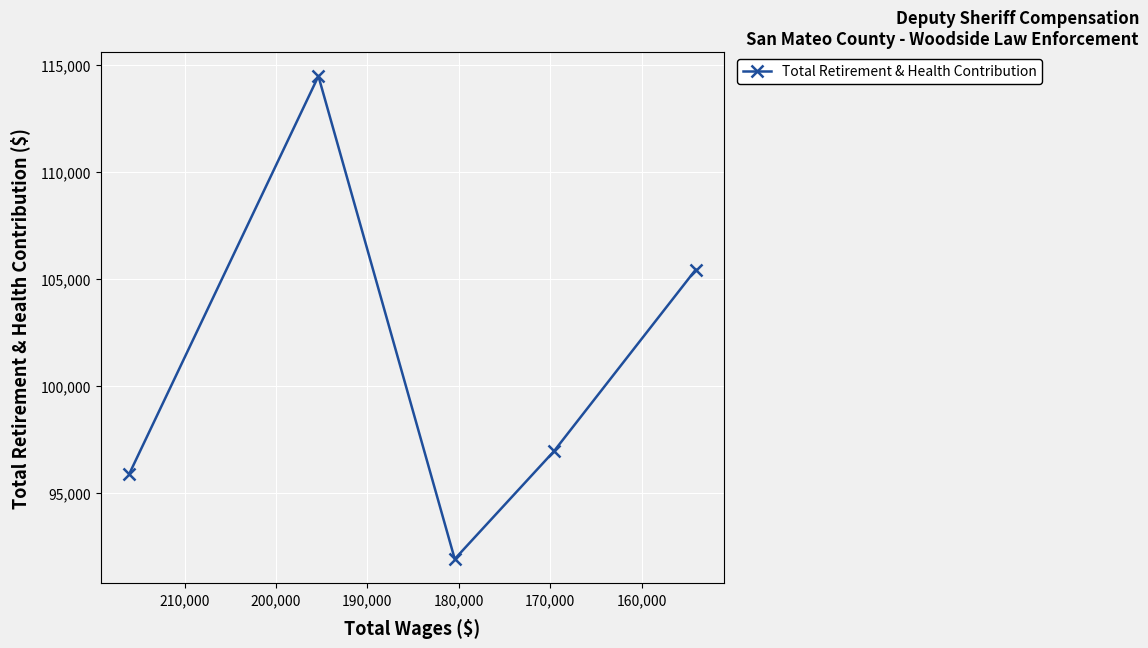

The value at 170,000 is 24075. True or false?

False